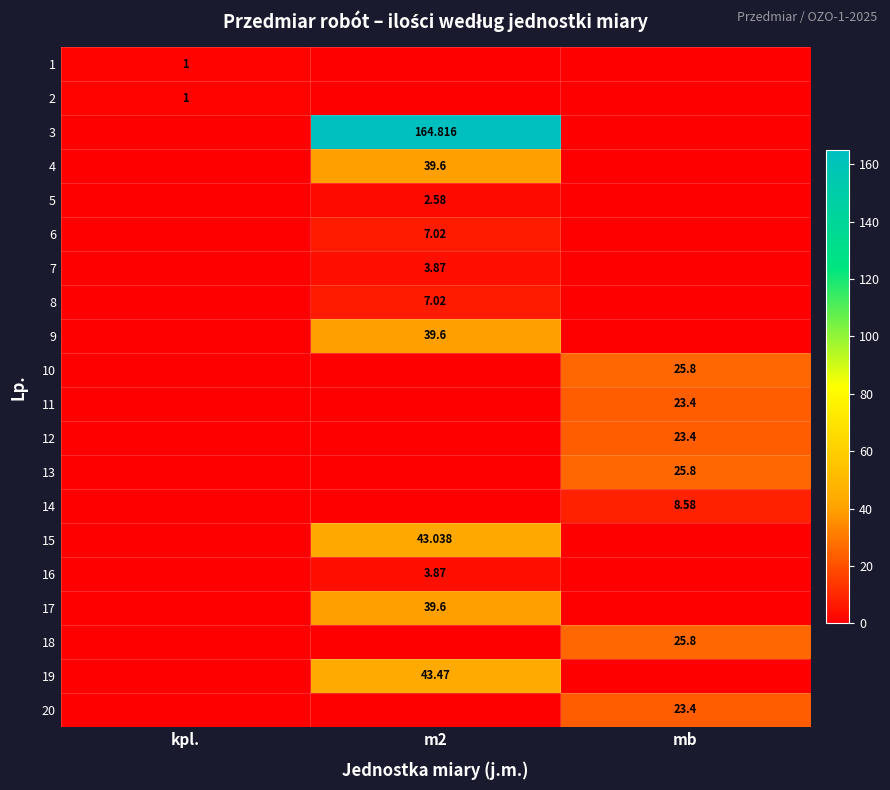

What is the difference between the 17 values at mb and m2?

39.6